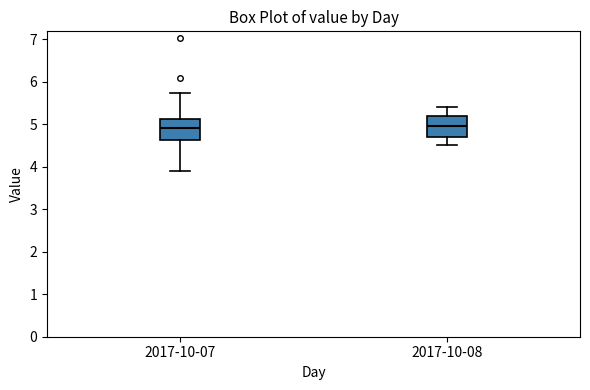

Reading left to right, read every box against the y-axis: the position of its median line, the range the box covers, and the ends of its whiskers. The values are not printed on the chart, so give them approximately, as read against the axis.

2017-10-07: median 4.9, box 4.6 to 5.1, whiskers 3.9 to 5.7
2017-10-08: median 5.0, box 4.7 to 5.2, whiskers 4.5 to 5.4